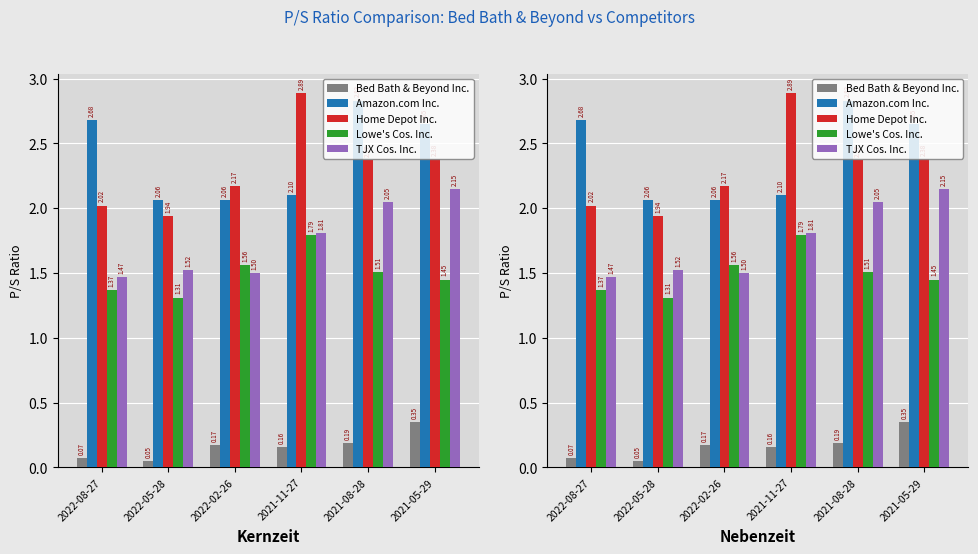

At which category is the sum across all series the highest?

2021-05-29